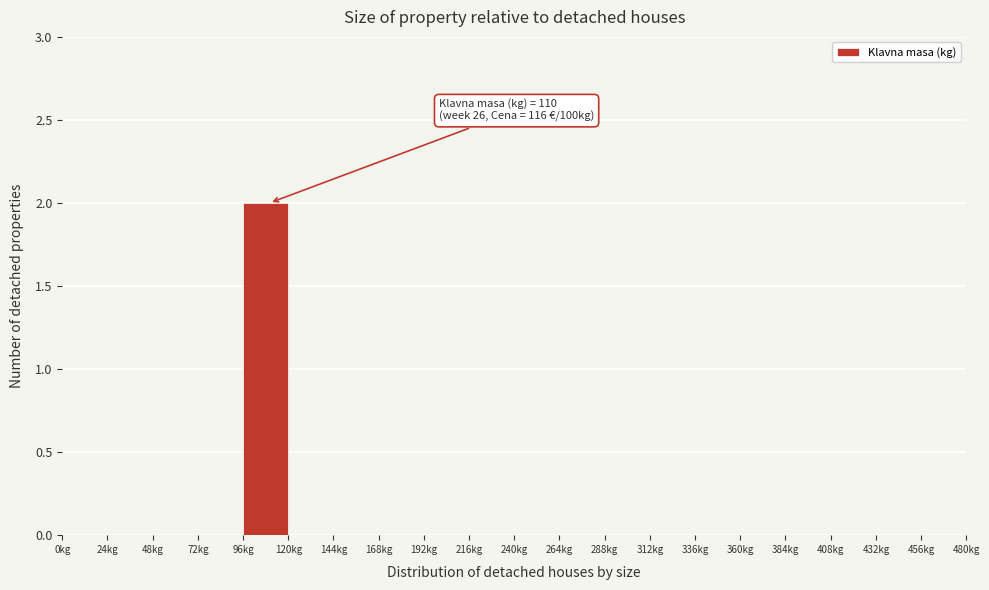

Which range on the x-axis has the tallest bar?

96 to 120